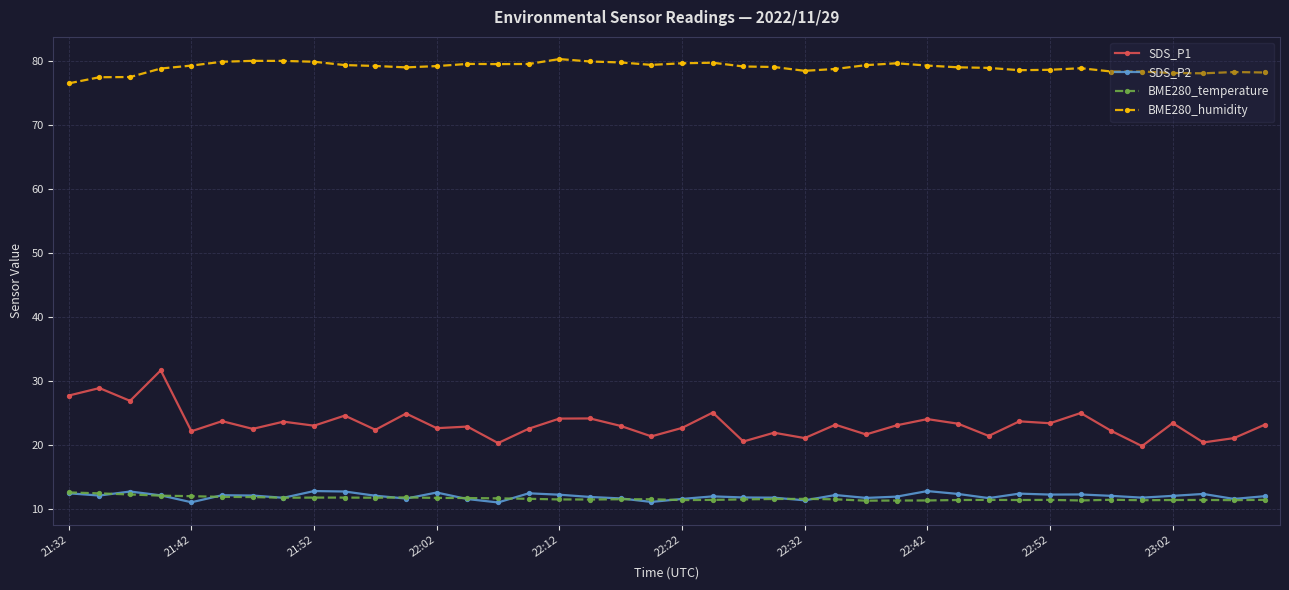

What is the maximum value for BME280_temperature?

12.6